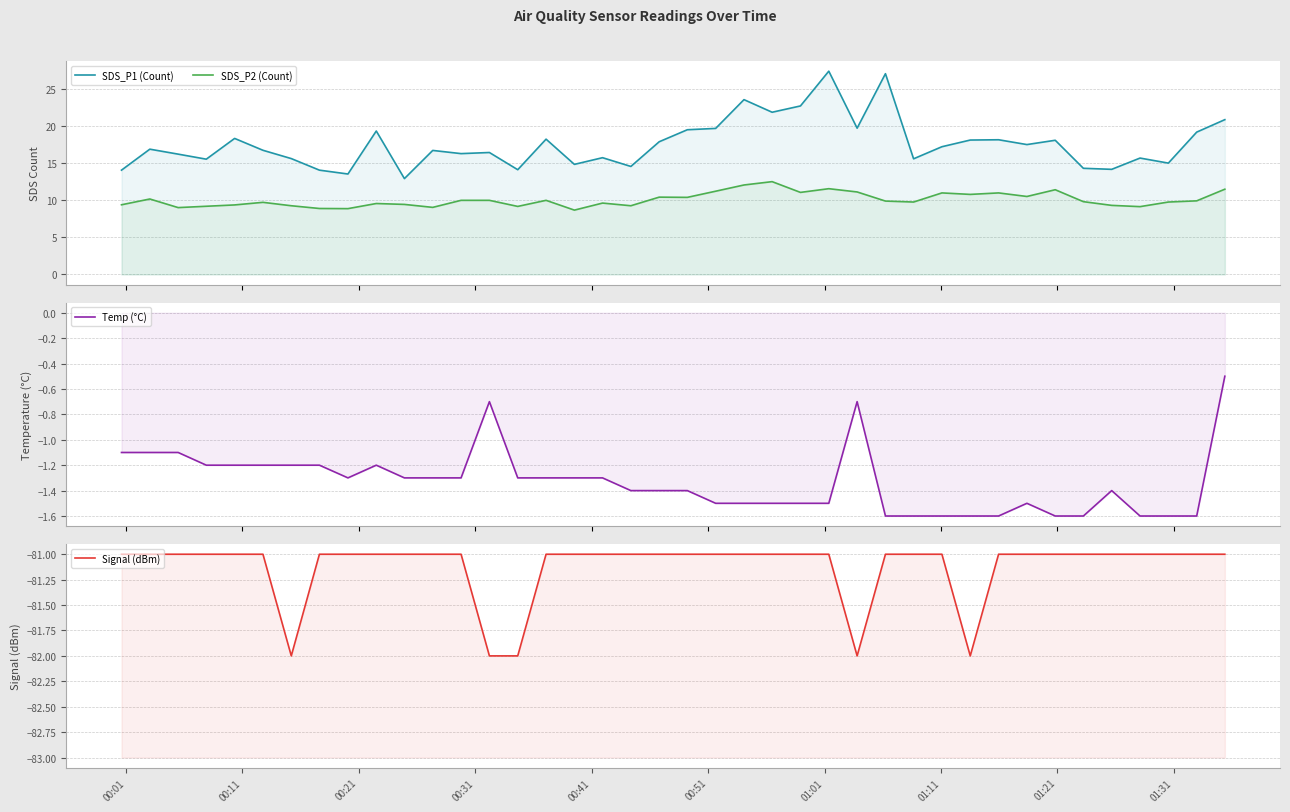

Does the chart display data point markers on the line(s)?

No